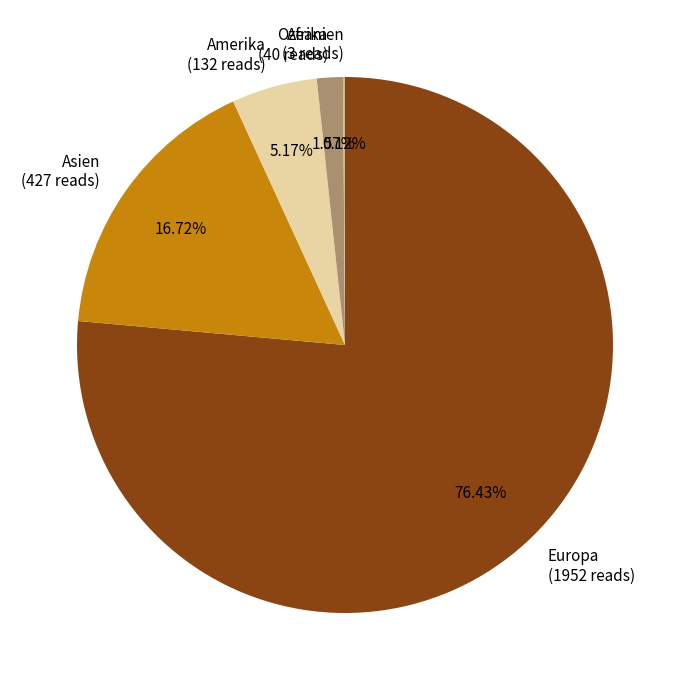

What percentage is the Europa slice, to the nearest percent?

76%